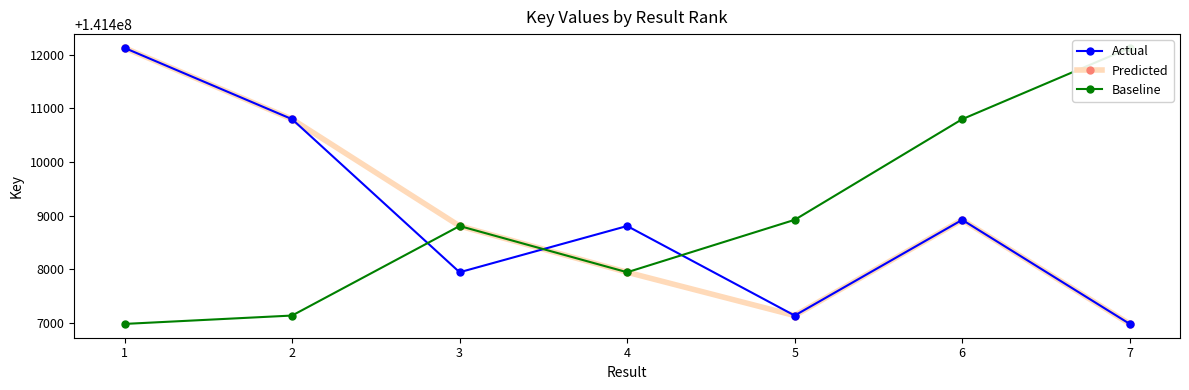

Where is the first local minimum for Actual?

3